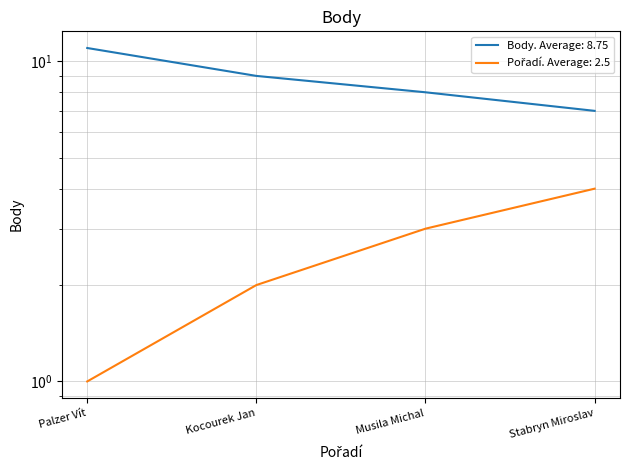

What is the difference between the maximum and minimum values in the Body series?

4